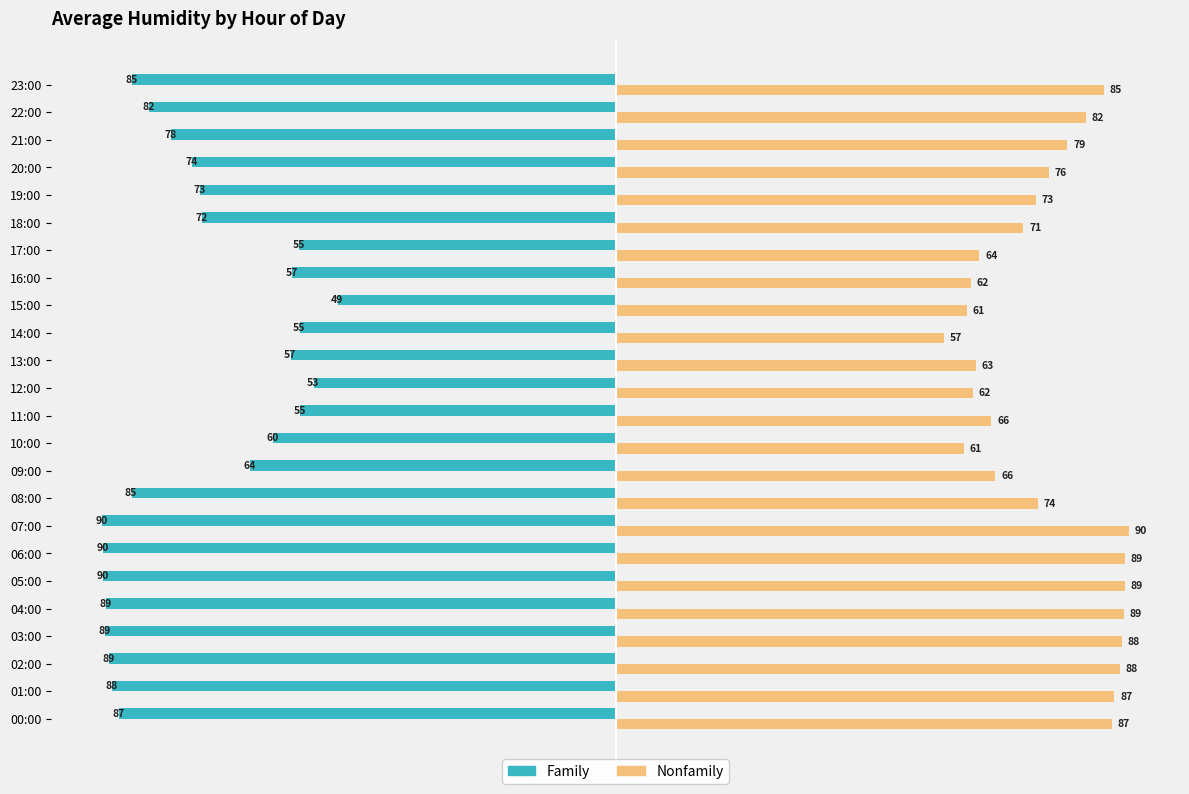

What is the minimum value shown in the chart?

-89.8